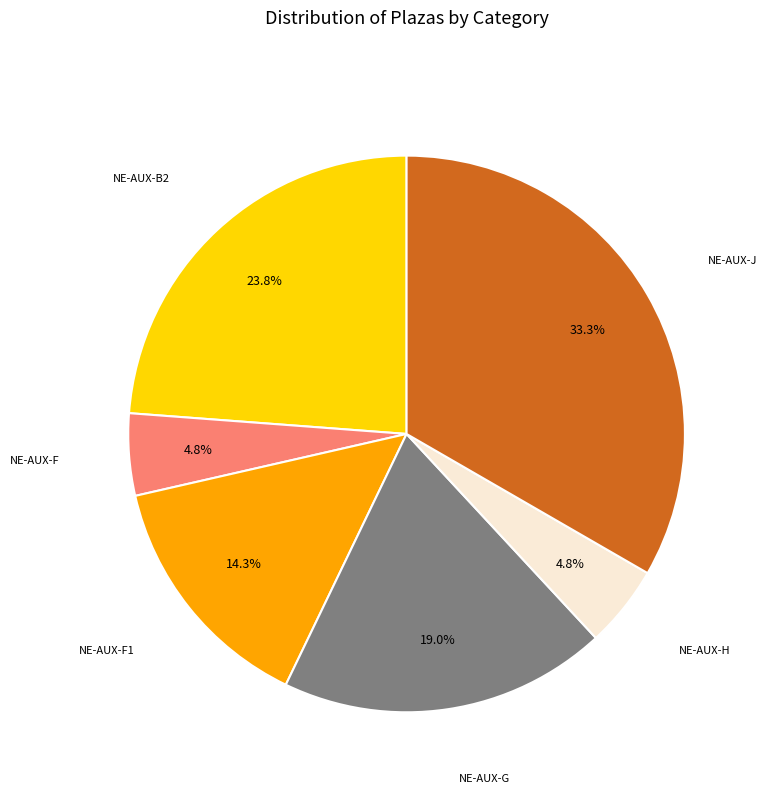

Is there any slice that represents more than half of the pie?

No